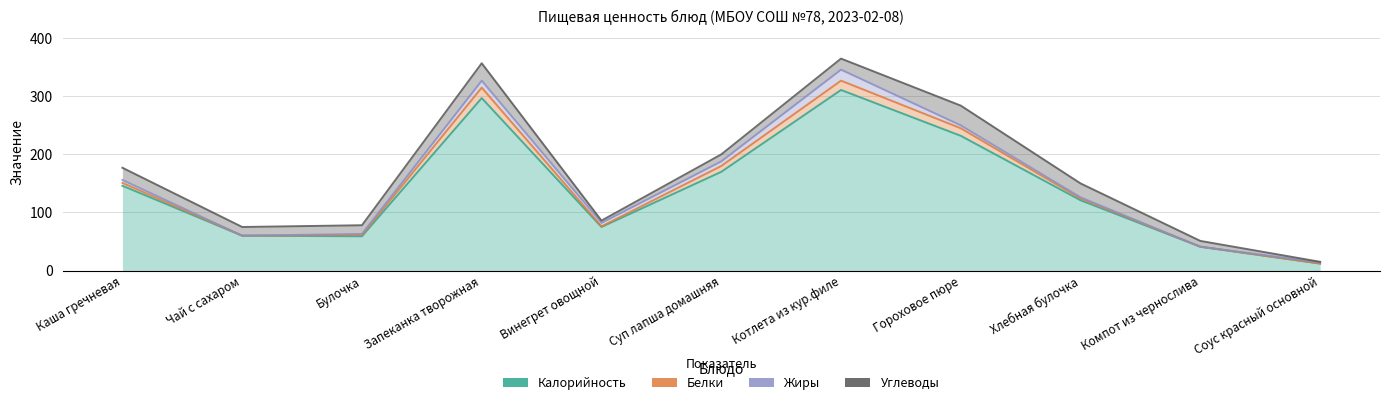

What is the difference between the highest and lowest values at Каша гречневая?

141